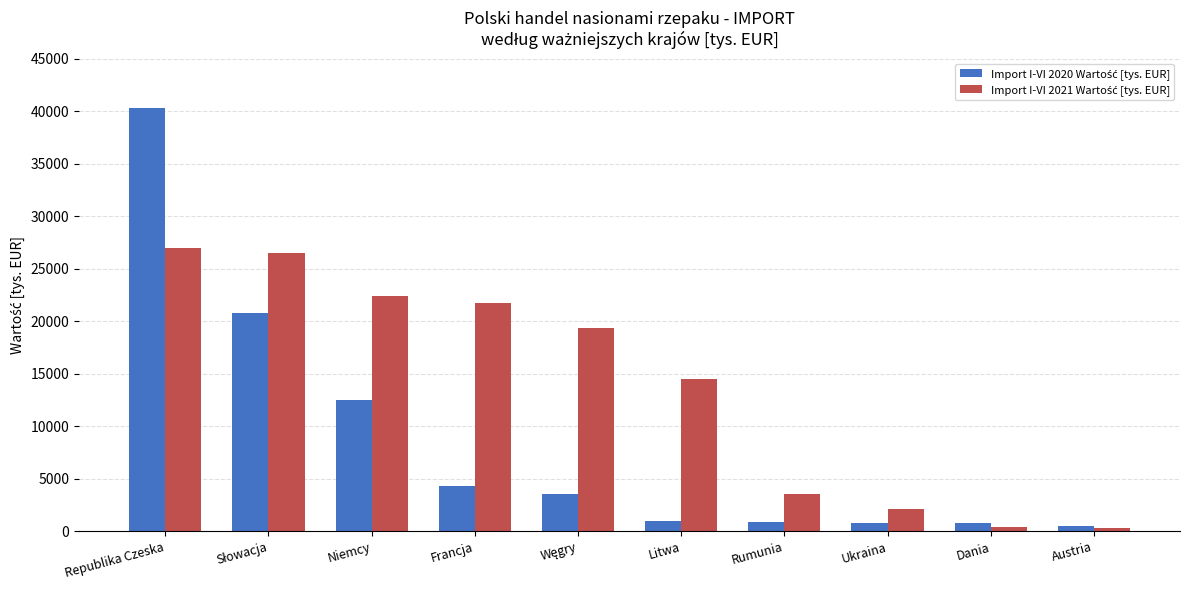

What is the total value across all series at Republika Czeska?

67348.2